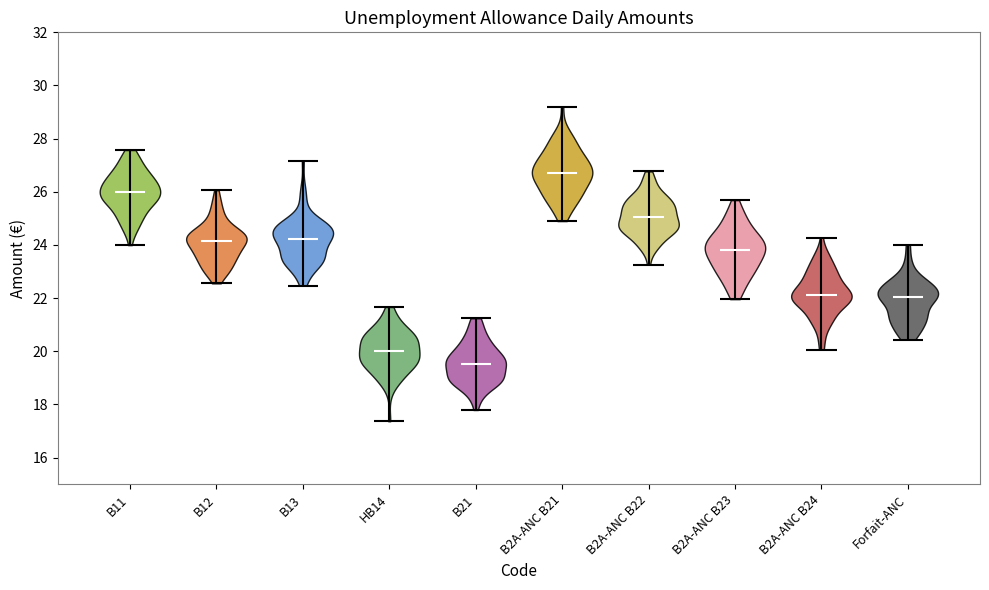

What is the highest point the violin for B2A-ANC B23 reaches on the y-axis? The values are not printed on the chart, so give them approximately, as read against the axis.

25.6